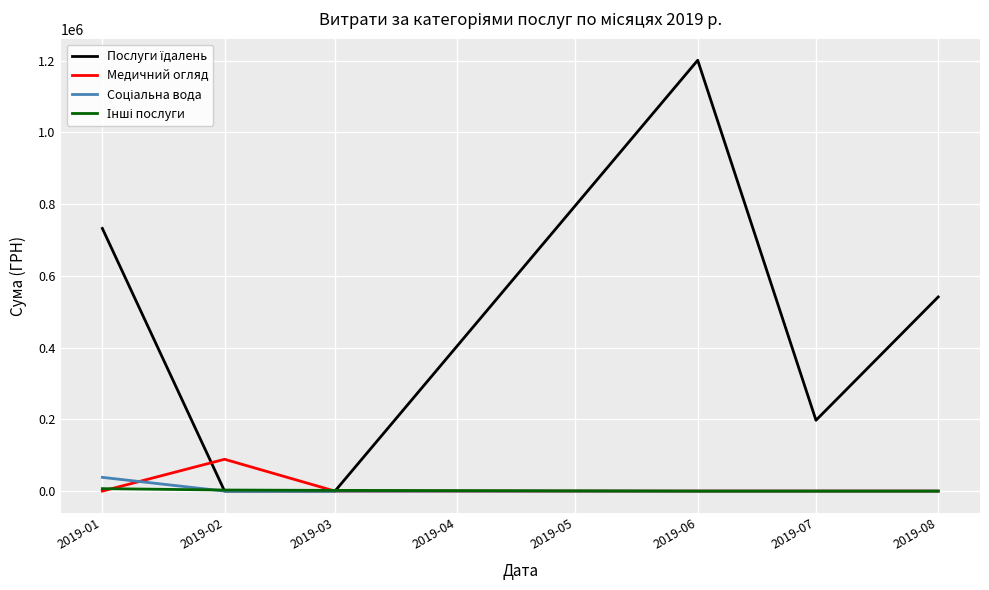

What is the total value across all series at 2019-08?

541312.8